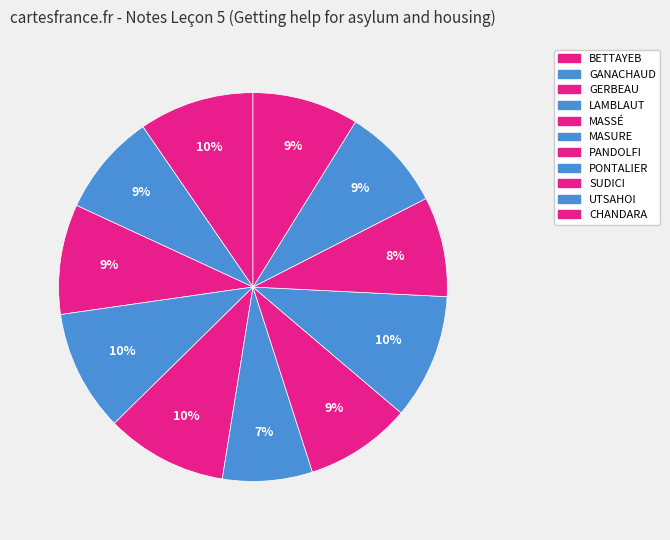

To the nearest percent, what portion does MASSÉ represent?

10%